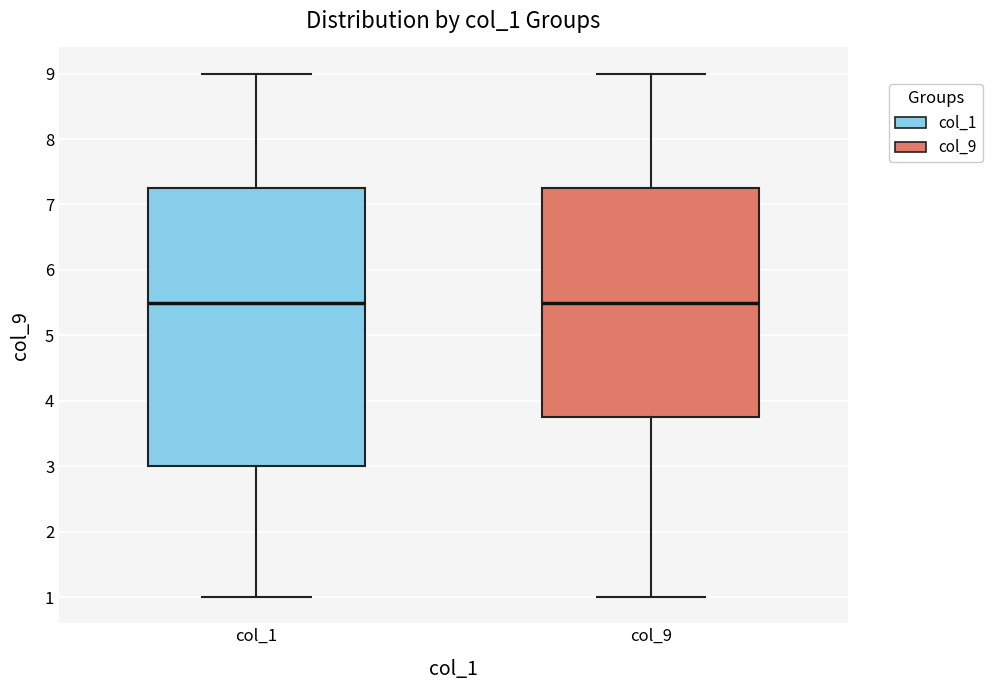

Where is the lower edge of the box for col_9 on the y-axis? The values are not printed on the chart, so give them approximately, as read against the axis.

3.8